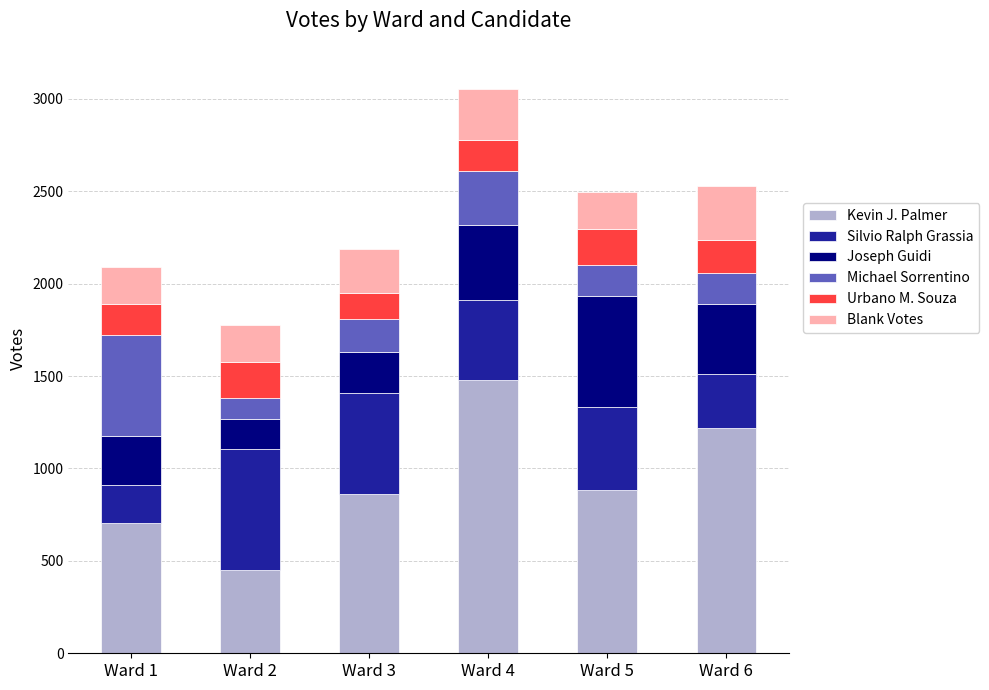

What is the total value across all series at Ward 1?

2092